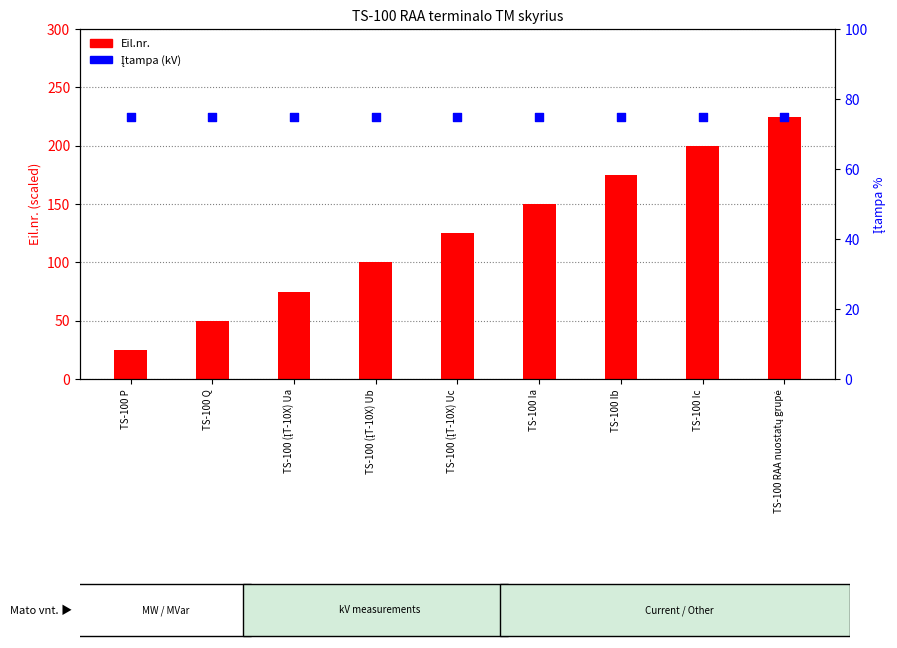

What are all the series names shown in the legend?

Eil.nr., Įtampa (kV)